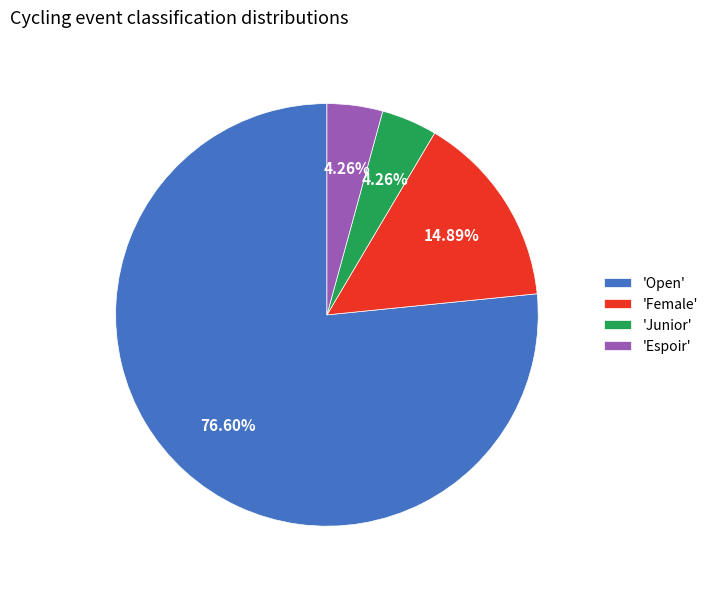

Do 'Junior' and 'Open' together represent more than half of the pie?

Yes